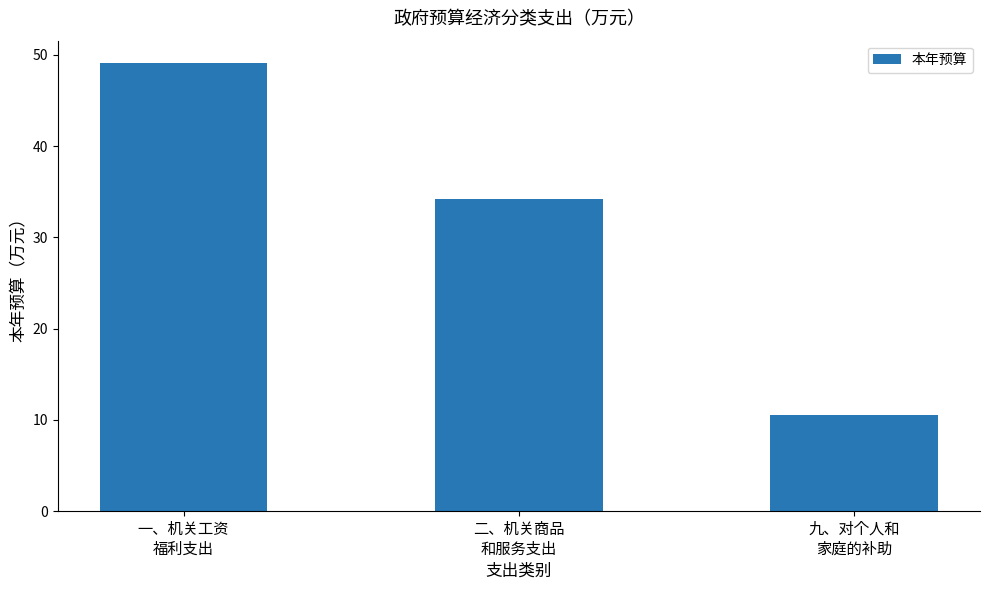

Where is the data nearest to the value 29?

二、机关商品
和服务支出